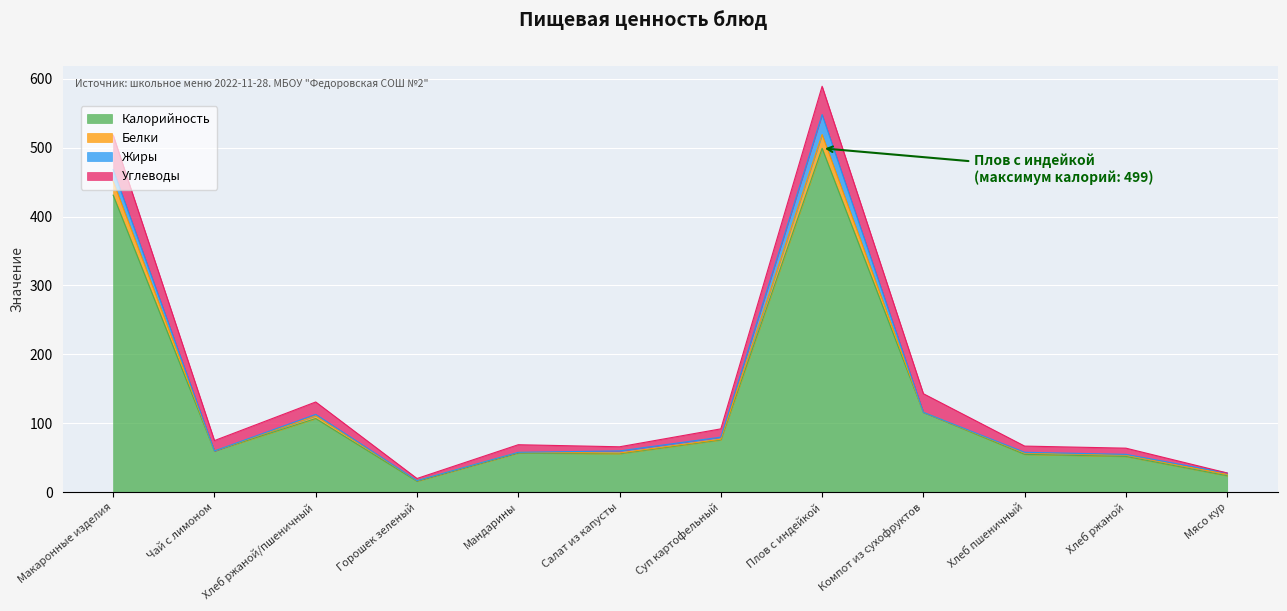

What is the spread (max minus min) of values at Мясо кур?

24